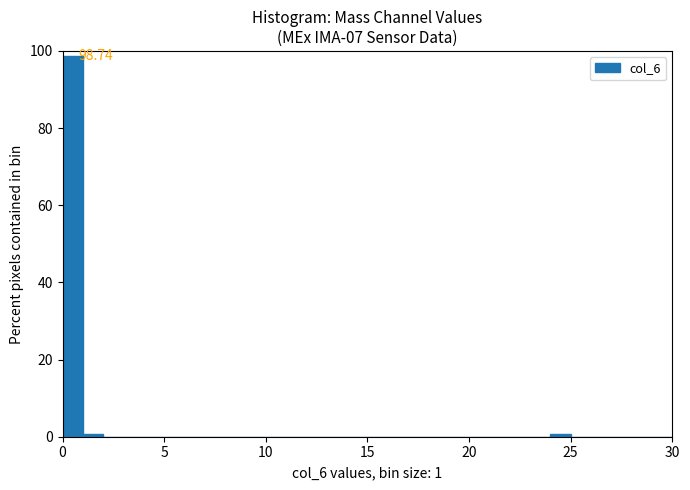

Around what value on the x-axis is the tallest bar? Give the approximate position of its centre, as read against the axis.

0.5